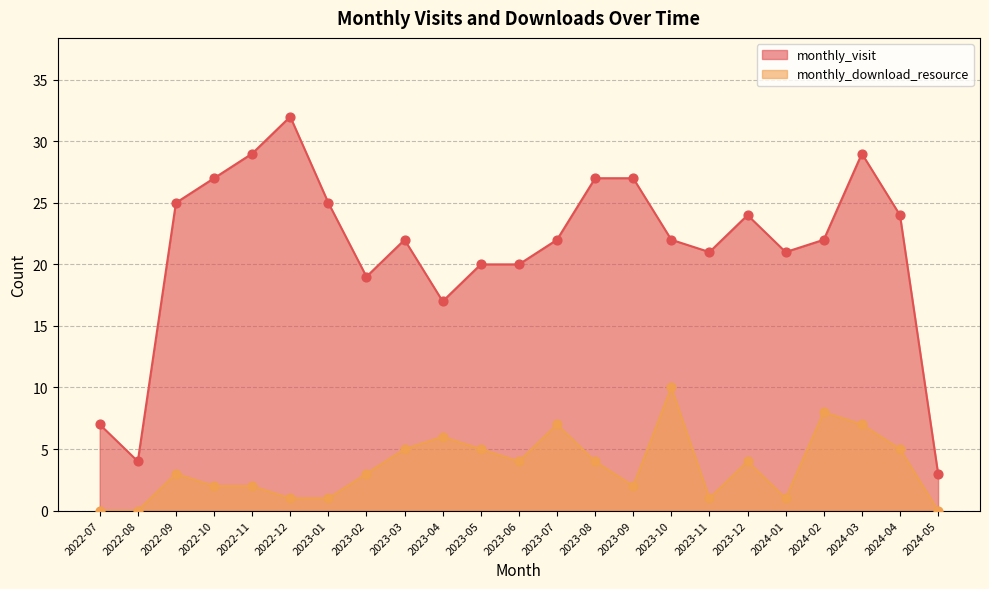

What is the total value across all series at 2023-10?

32